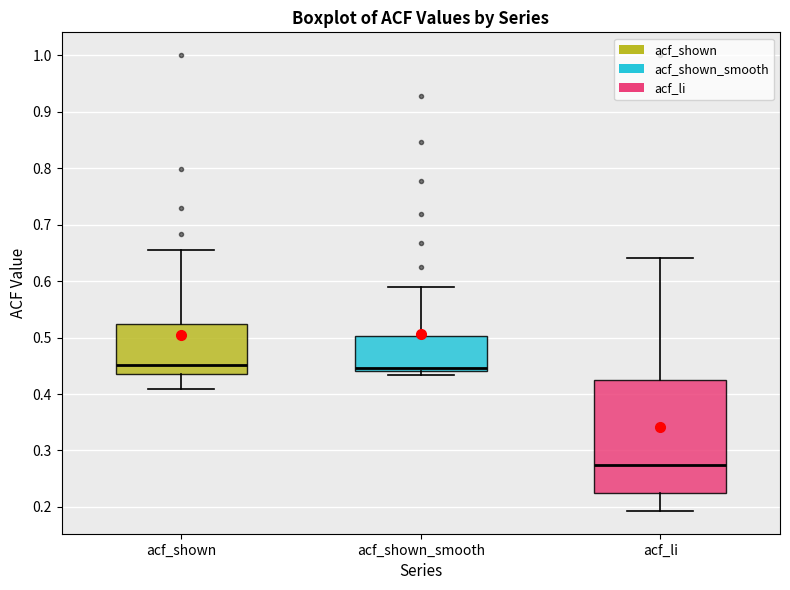

Where is the lower edge of the box for acf_shown_smooth on the y-axis? The values are not printed on the chart, so give them approximately, as read against the axis.

0.44